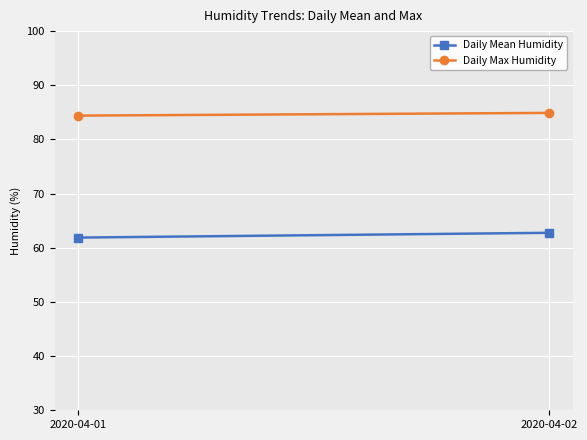

At how many categories does at least one series exceed 83?

2